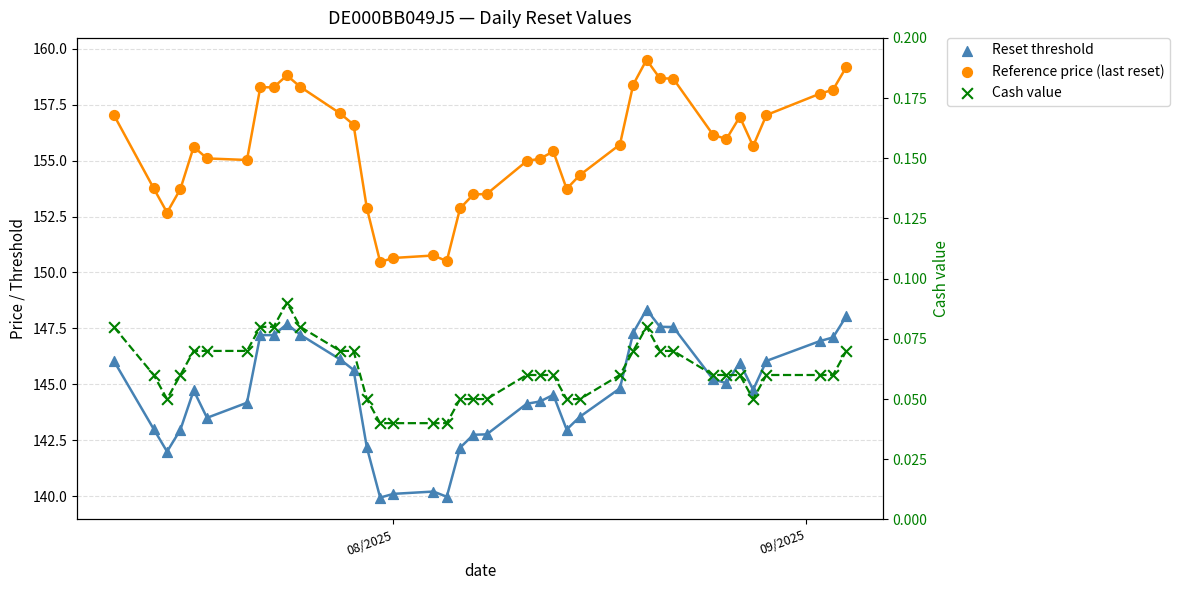

What are all the series names shown in the legend?

Reset threshold, Reference price (last reset), Cash value